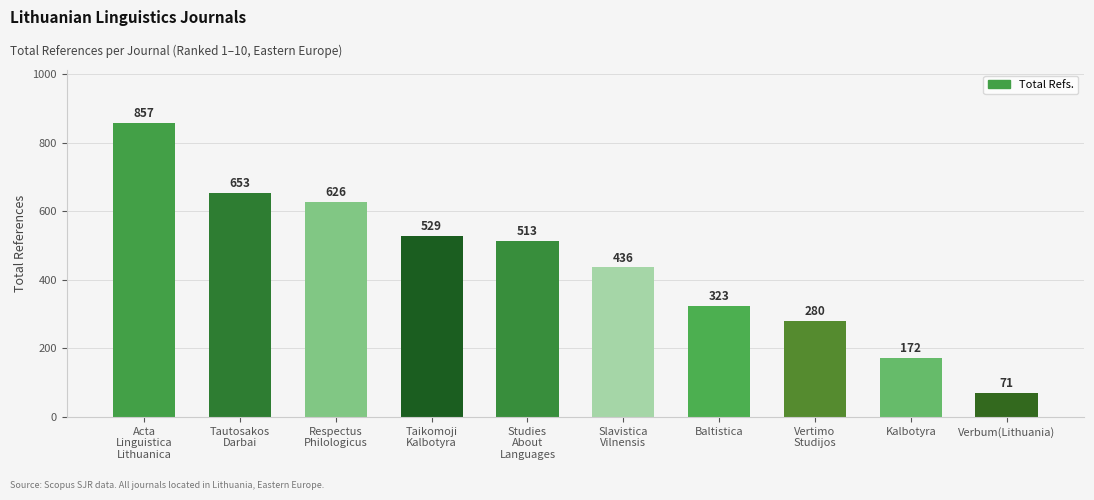

The chart shows a value of 857 at Acta
Linguistica
Lithuanica. True or false?

True